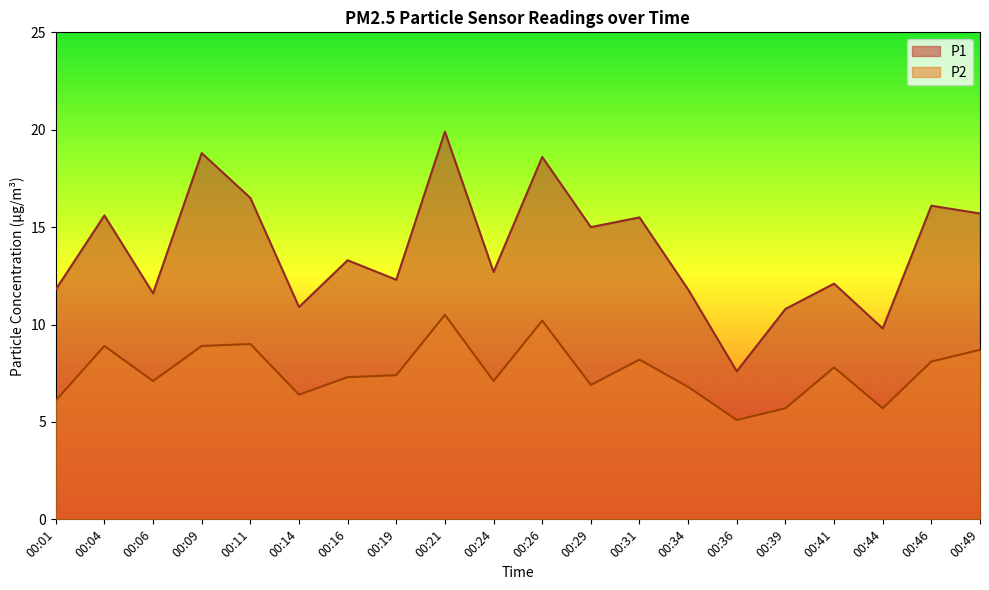

The value of P1 at 00:01 is 4.4. True or false?

False